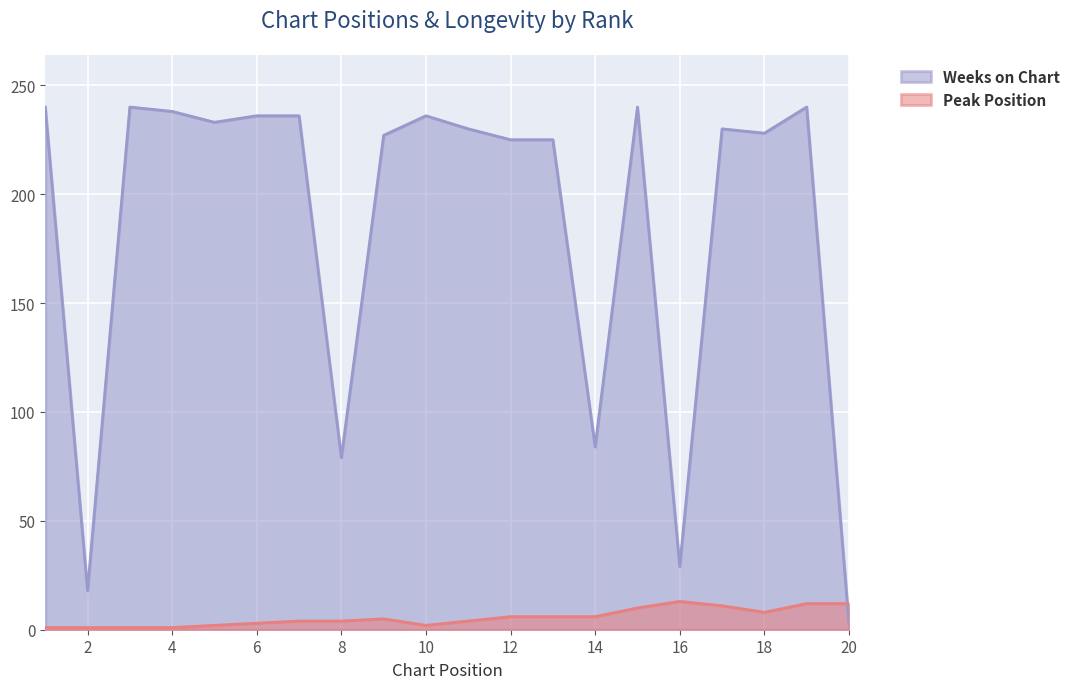

True or false: Weeks on Chart has a value of 330 at 7.

False